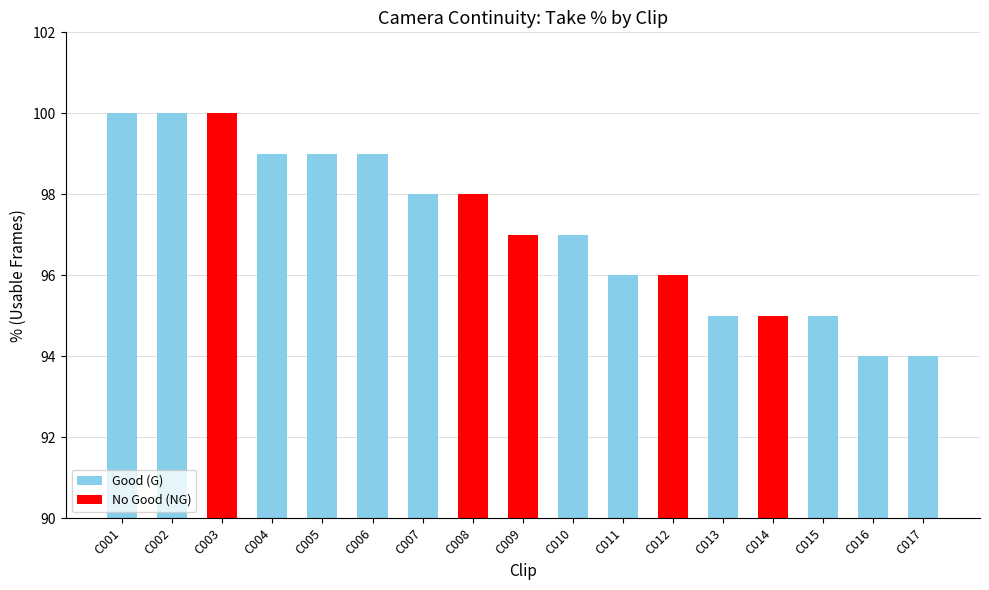

The Good (G) series shows 99 at C005. True or false?

True